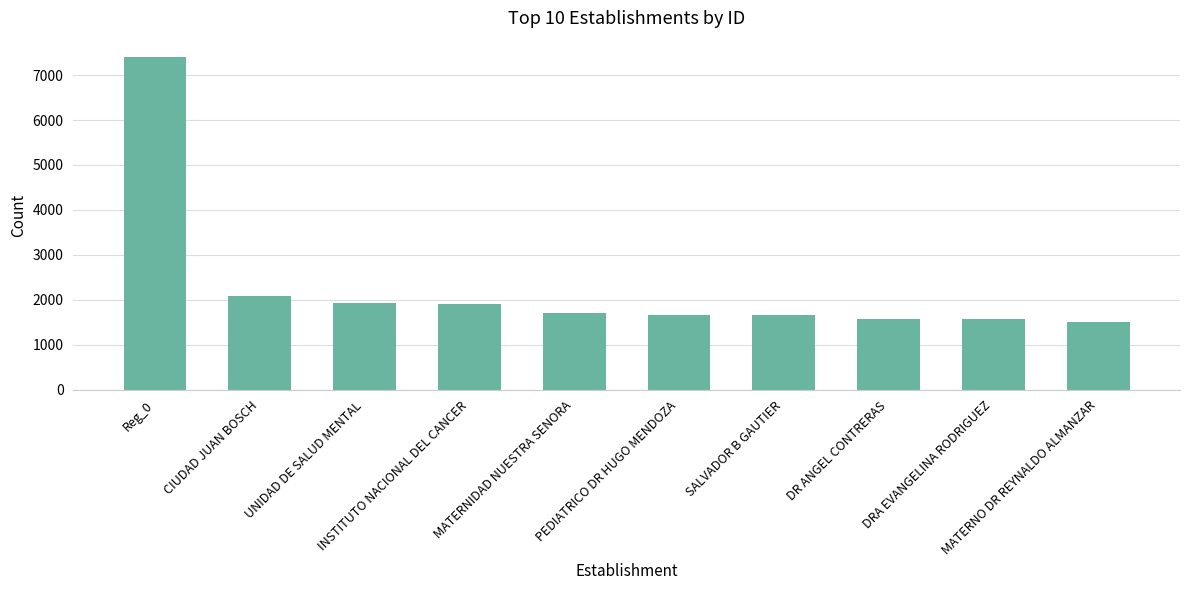

The value at MATERNIDAD NUESTRA SENORA is 1706. True or false?

True